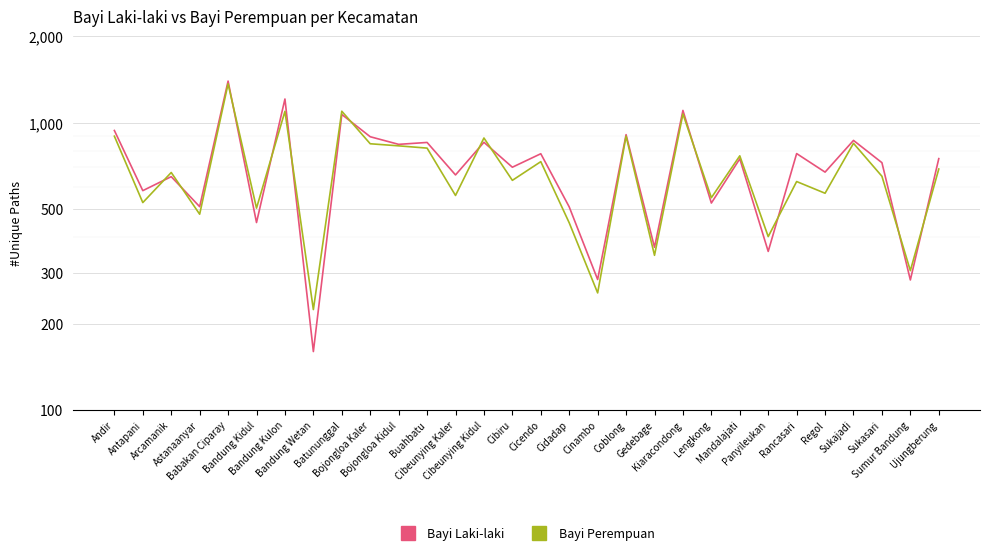

Rank the categories by Bayi Perempuan value from lowest to highest.

Bandung Wetan, Cinambo, Sumur Bandung, Gedebage, Panyileukan, Cidadap, Astanaanyar, Bandung Kidul, Antapani, Lengkong, Cibeunying Kaler, Regol, Rancasari, Cibiru, Sukasari, Arcamanik, Ujungberung, Cicendo, Mandalajati, Buahbatu, Bojongloa Kidul, Bojongloa Kaler, Sukajadi, Cibeunying Kidul, Andir, Coblong, Kiaracondong, Bandung Kulon, Batununggal, Babakan Ciparay